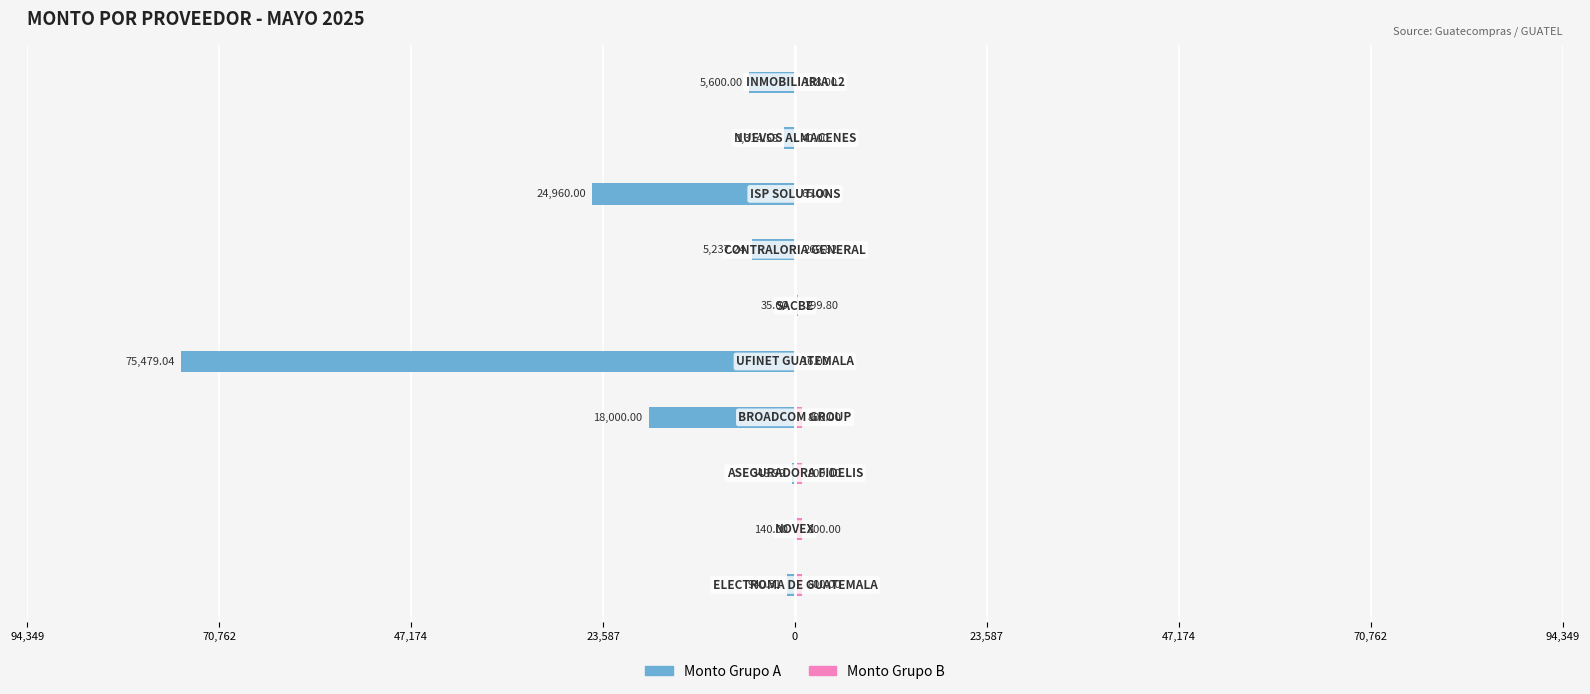

Reading left to right, extract all data points from this chart.

Male: -940.3	-140.0	-349.0	-18000.0	-75479.0	-35.0	-5237.2	-24960.0	-1314.6	-5600.0
Female: 800.0	800.0	800.0	800.0	16.0	399.8	269.8	65.0	40.0	198.0